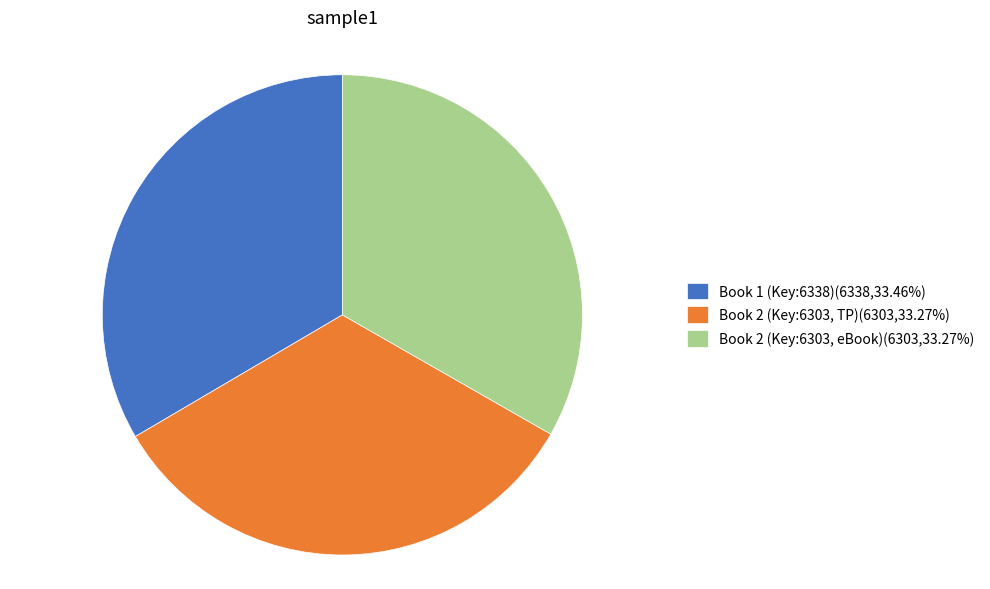

What is the ratio of the value at Book 1 (Key:6338)(6338,33.46%) to the value at Book 2 (Key:6303, TP)(6303,33.27%)?

1.0